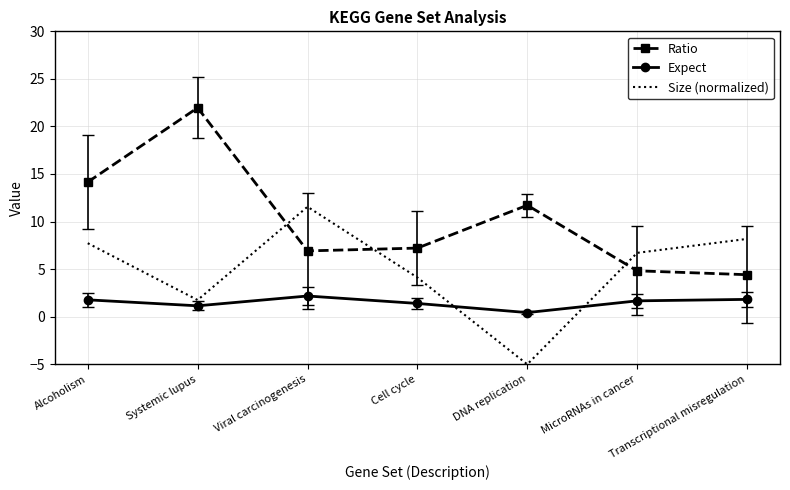

In Expect, how many points are lower than both neighbors (excluding endpoints)?

2